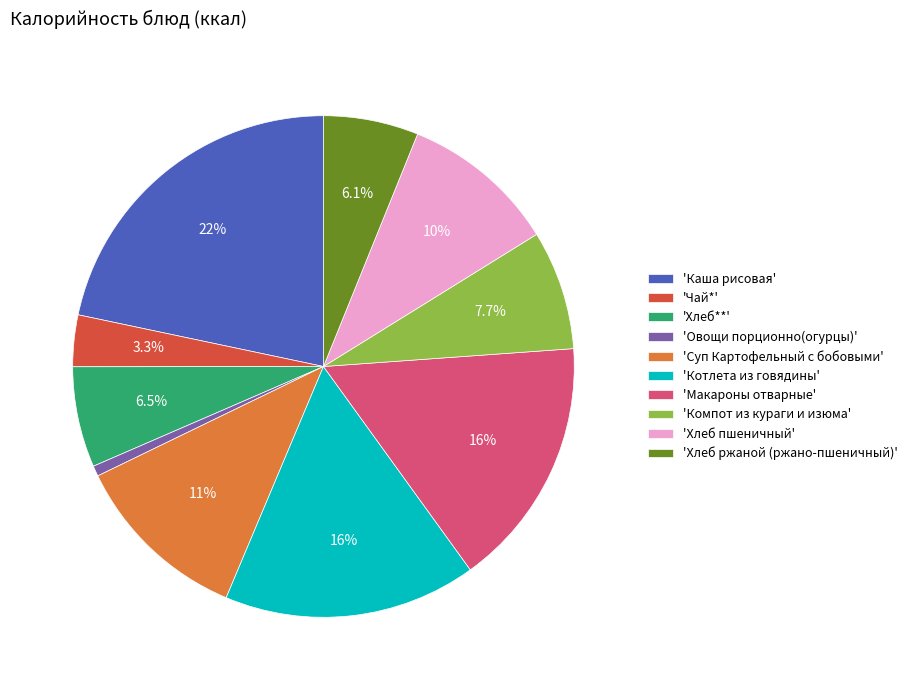

Between 'Суп Картофельный с бобовыми' and 'Овощи порционно(огурцы)', which is larger?

'Суп Картофельный с бобовыми'